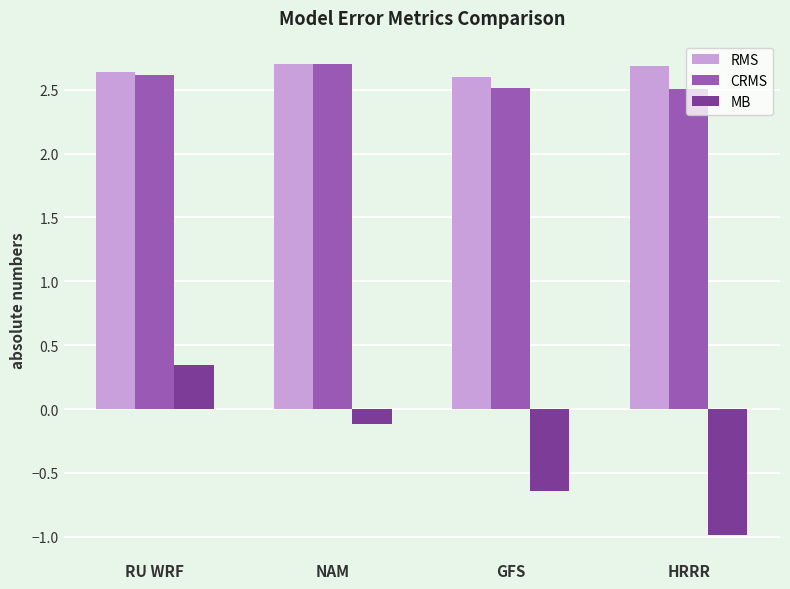

What is the difference between the second highest and second lowest values in the MB series?

0.5